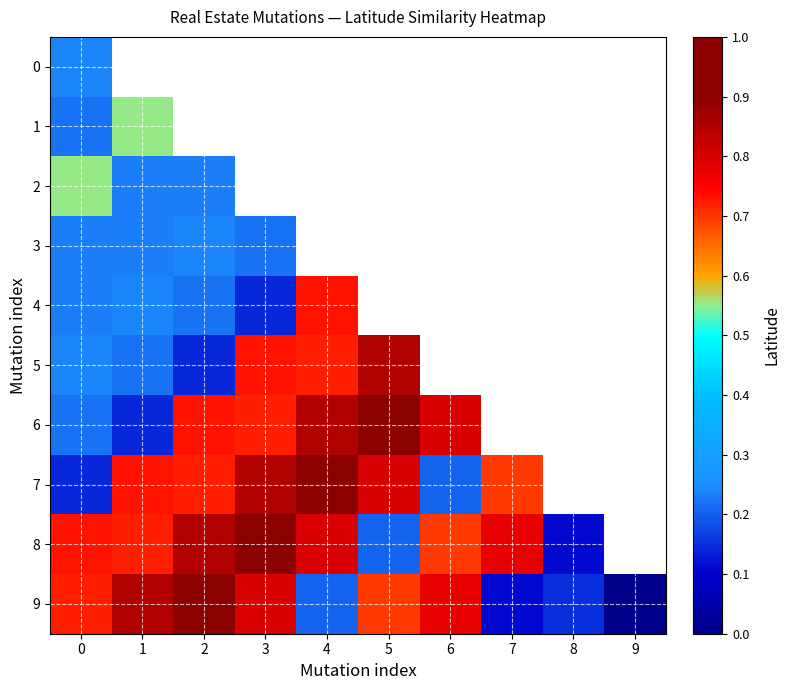

Is it true that 7 equals 1.1 at 5?

False